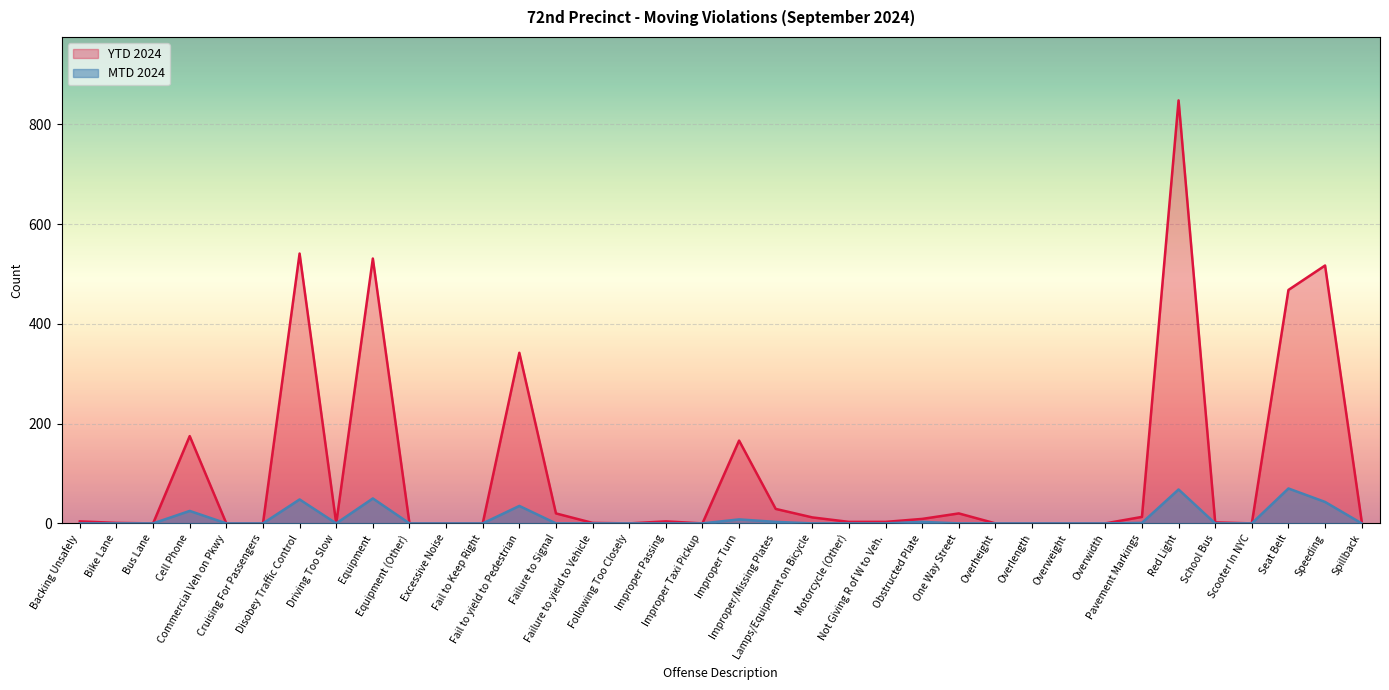

What is the average value of the MTD 2024 series?

10